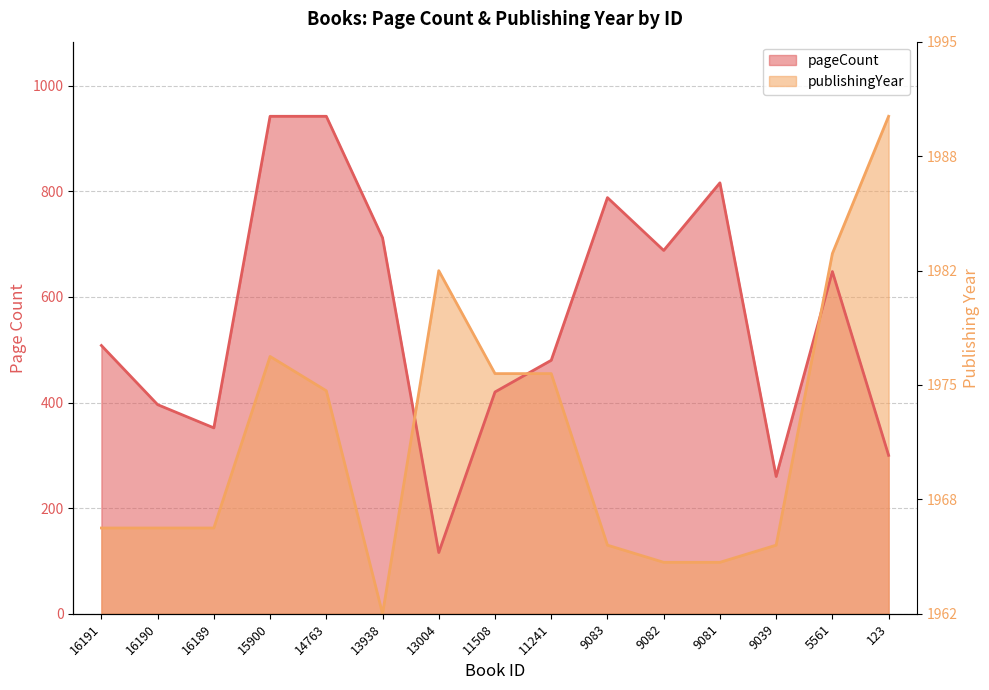

Reading left to right, extract all data points from this chart.

pageCount: 16191=508.0	16190=396.0	16189=352.0	15900=942.0	14763=942.0	13938=712.0	13004=116.0	11508=420.0	11241=480.0	9083=788.0	9082=688.0	9081=816.0	9039=260.0	5561=648.0	123=300.0
publishingYear: 16191=162.4	16190=162.4	16189=162.4	15900=487.2	14763=422.3	13938=0.0	13004=649.7	11508=454.8	11241=454.8	9083=129.9	9082=97.4	9081=97.4	9039=129.9	5561=682.1	123=942.0